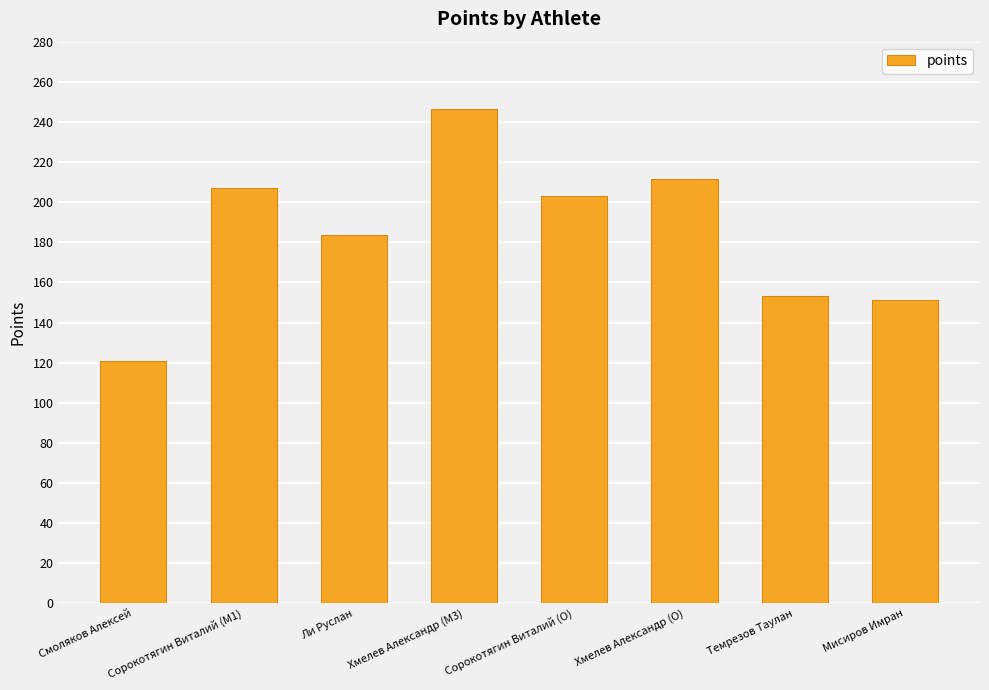

Reading left to right, extract all data points from this chart.

120.6	207.2	183.8	246.6	203.1	211.7	153.4	151.5